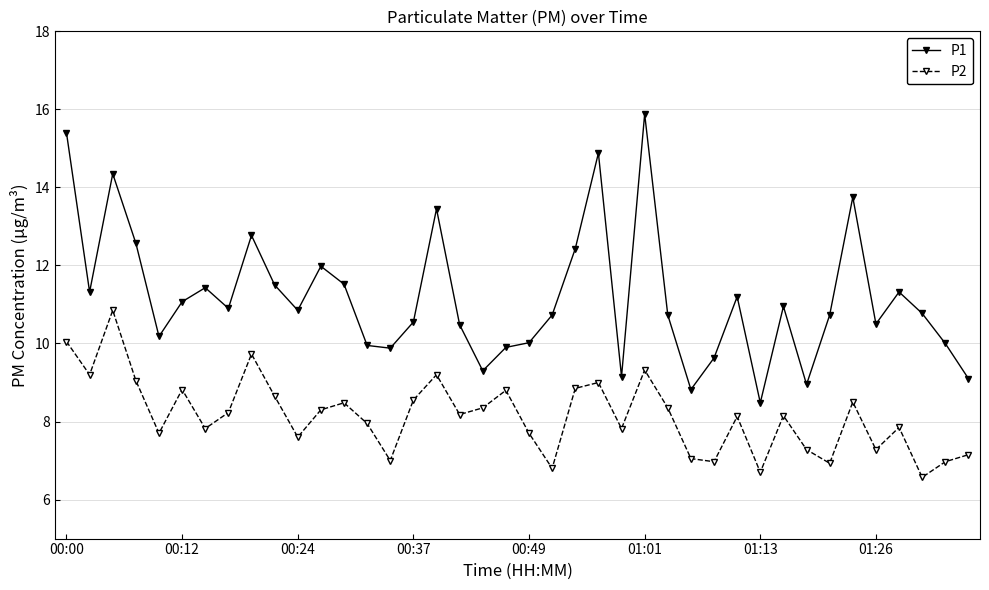

List the series in order of their overall mean, highest first.

P1, P2